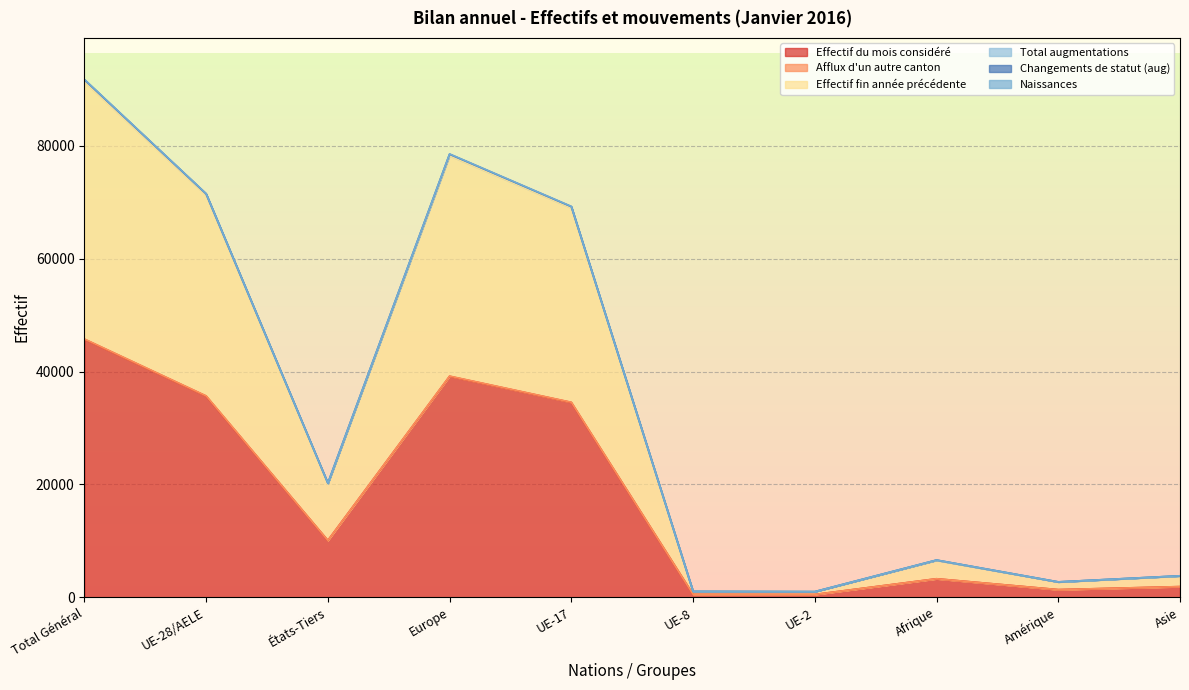

At which label does Effectif du mois considéré first exceed 10075?

Total Général